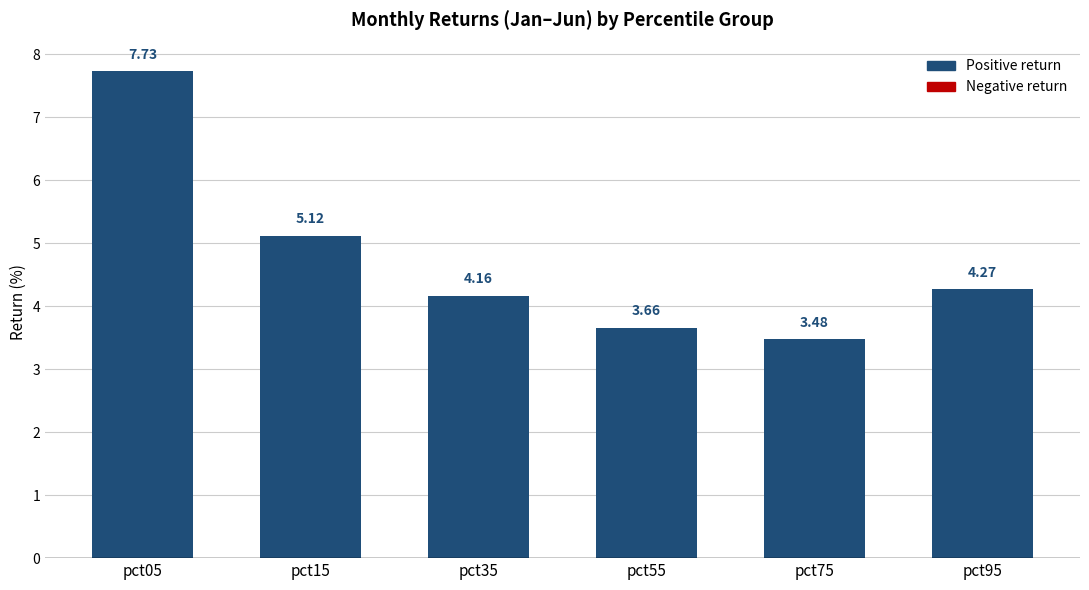

List the labels in order of value, smallest first.

pct75, pct55, pct35, pct95, pct15, pct05